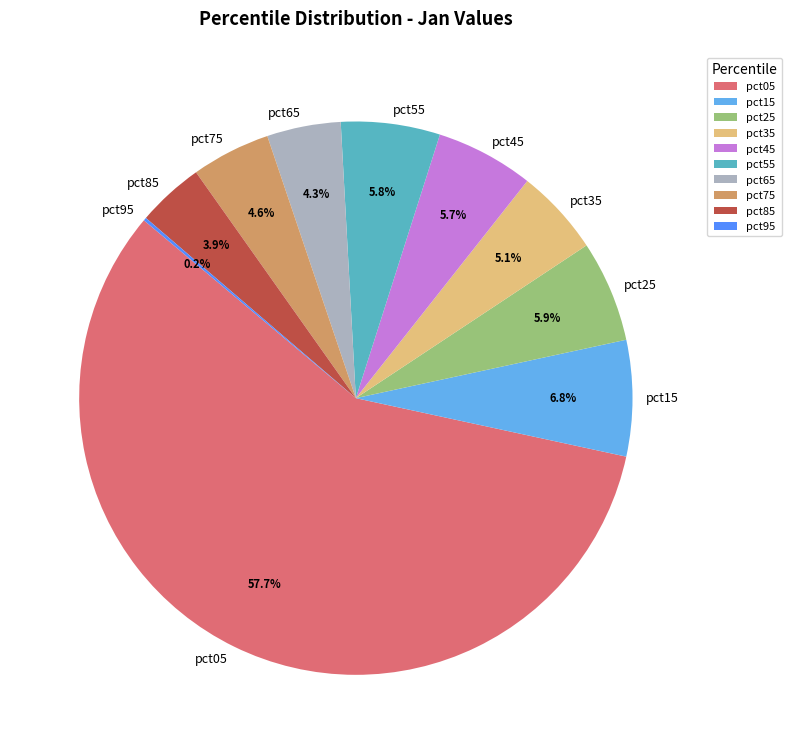

To the nearest percent, what is the difference between the pct45 and pct35 slice percentages?

1%